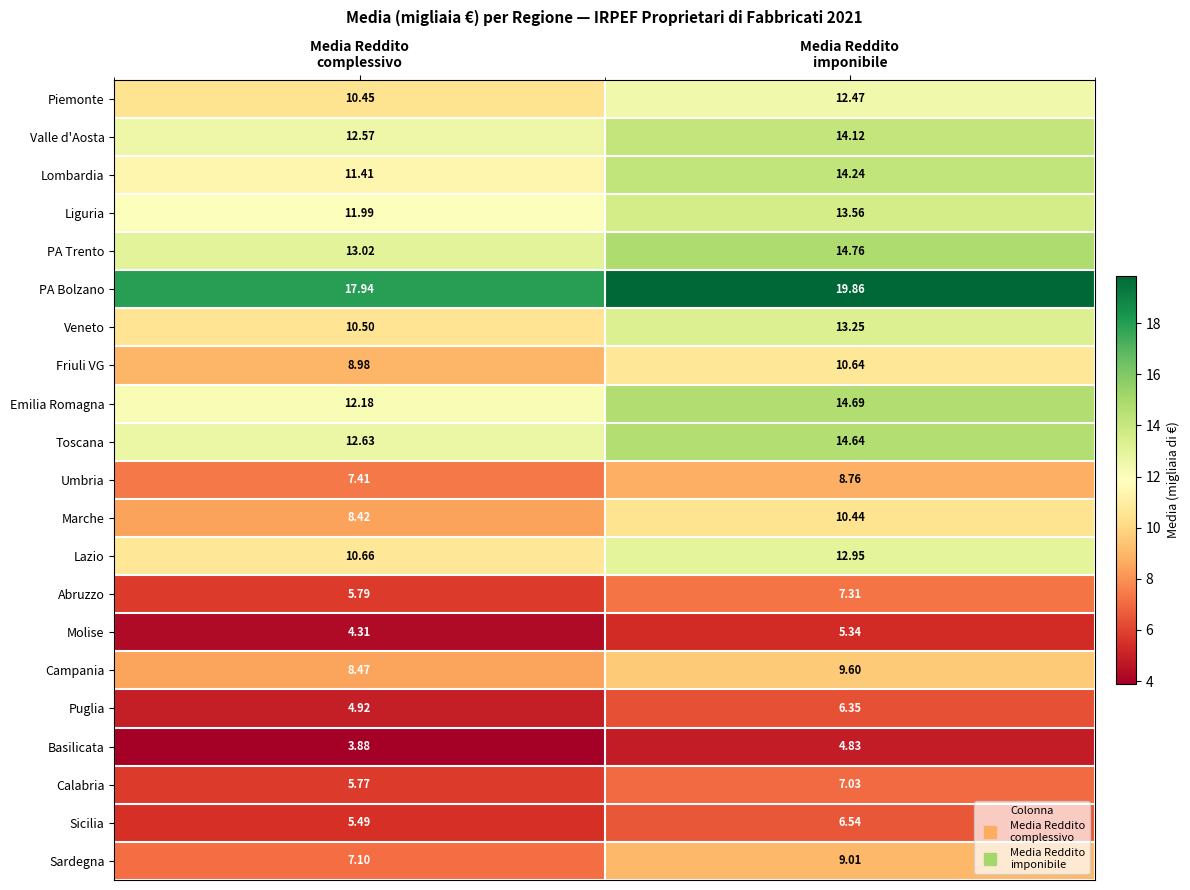

Which series has the largest total across all categories?

PA Bolzano